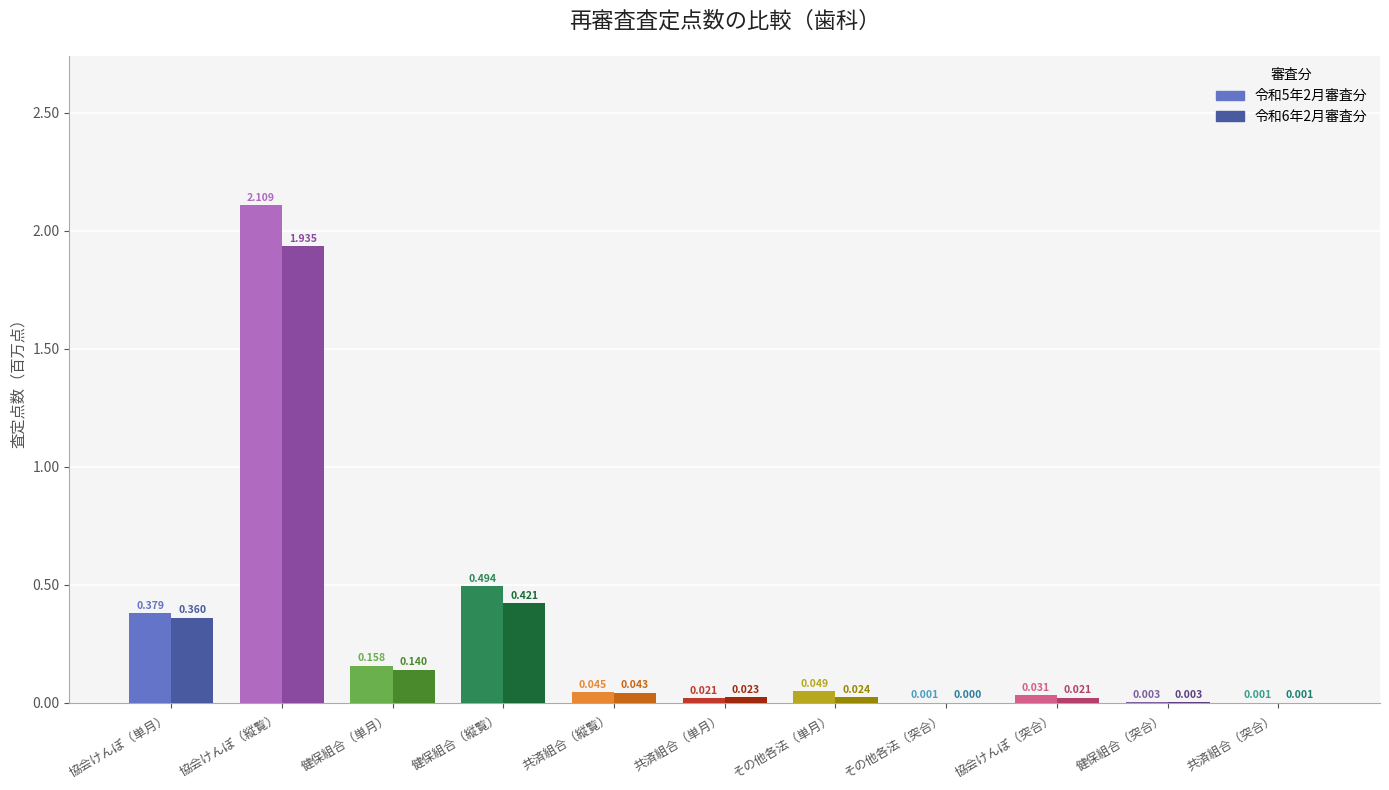

What are all the series names shown in the legend?

令和5年2月審査分, 令和6年2月審査分